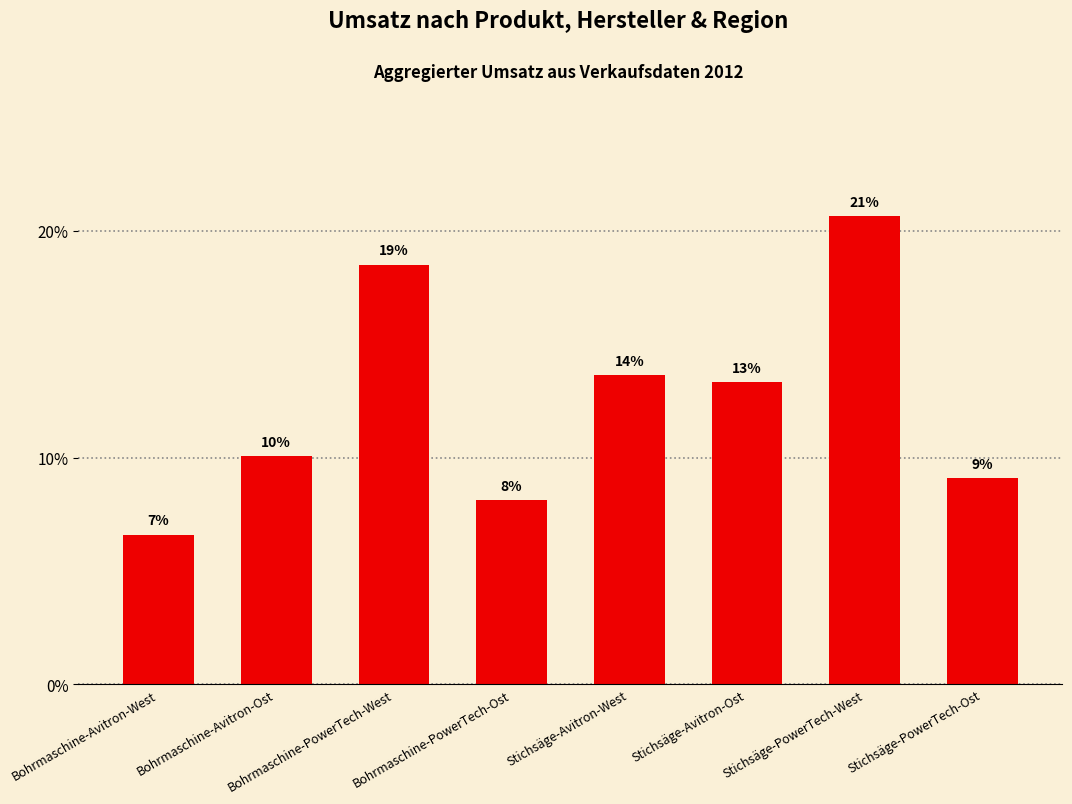

Read the value at Stichsäge-PowerTech-West.

20.6